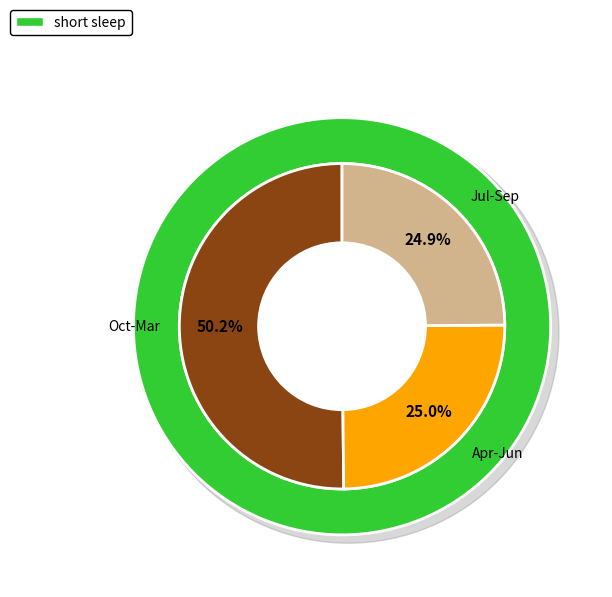

Do 2 and 11 together represent more than half of the pie?

No